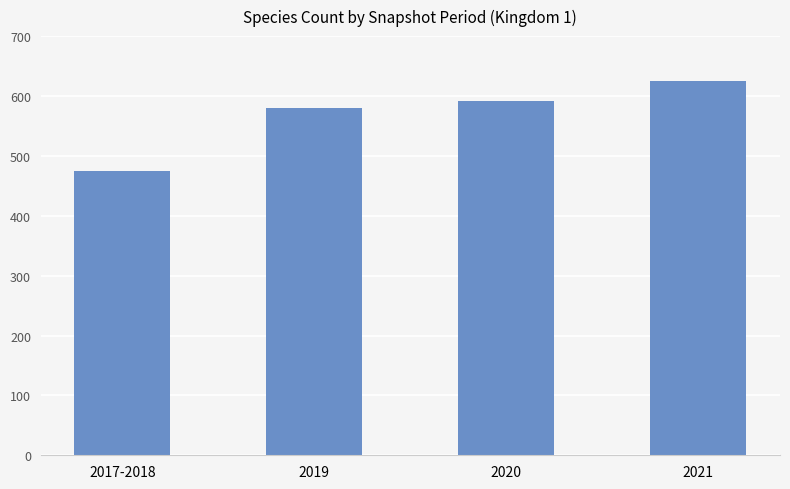

Are the bars grouped side by side (vs. stacked)?

No